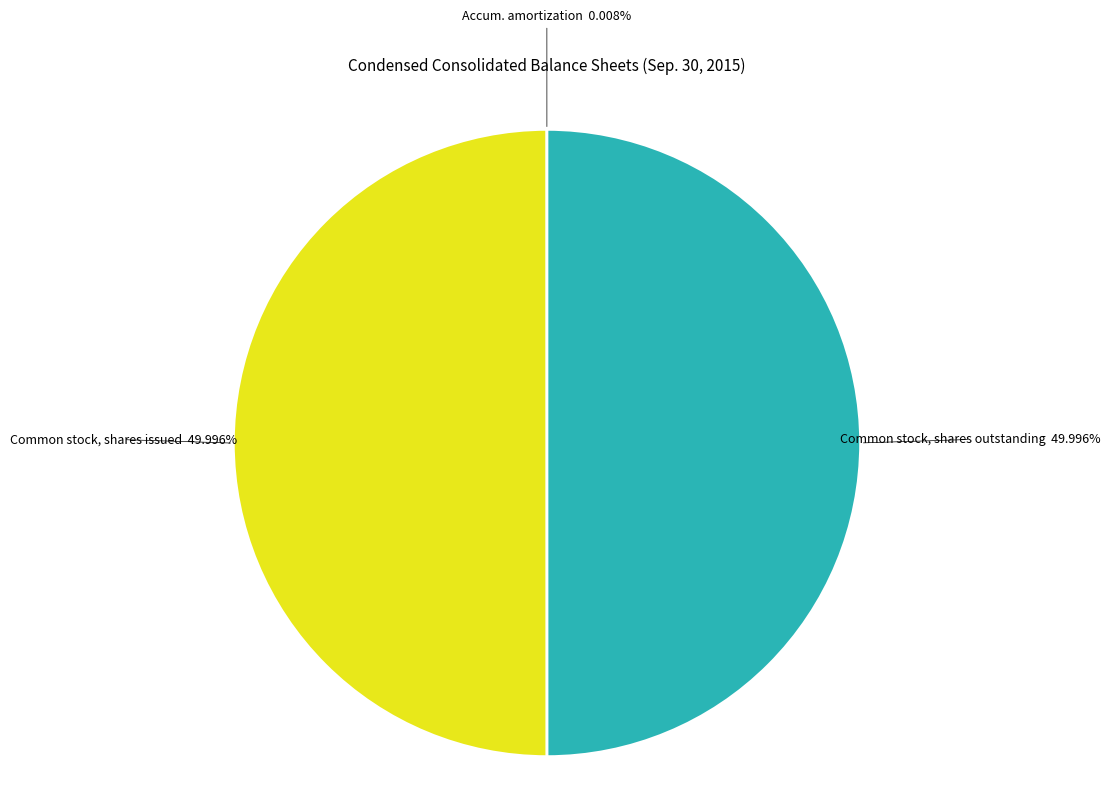

Rank the categories by value from highest to lowest.

Common stock, shares issued, Common stock, shares outstanding, Accumulated amortization of intangible assets